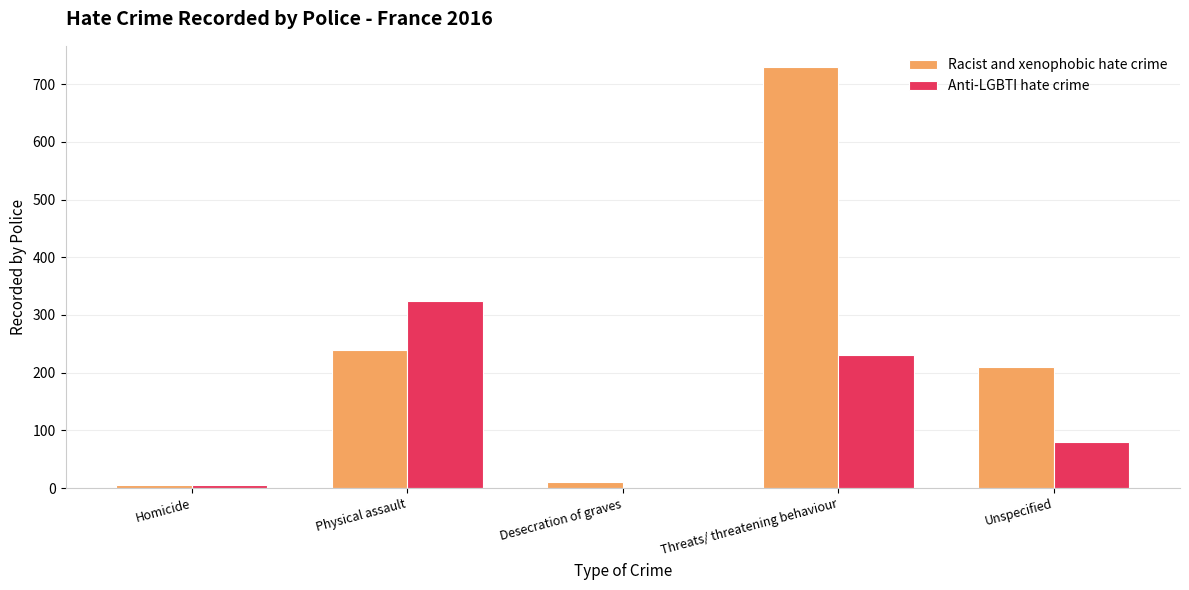

Which label corresponds to the largest value in the chart?

Threats/ threatening behaviour